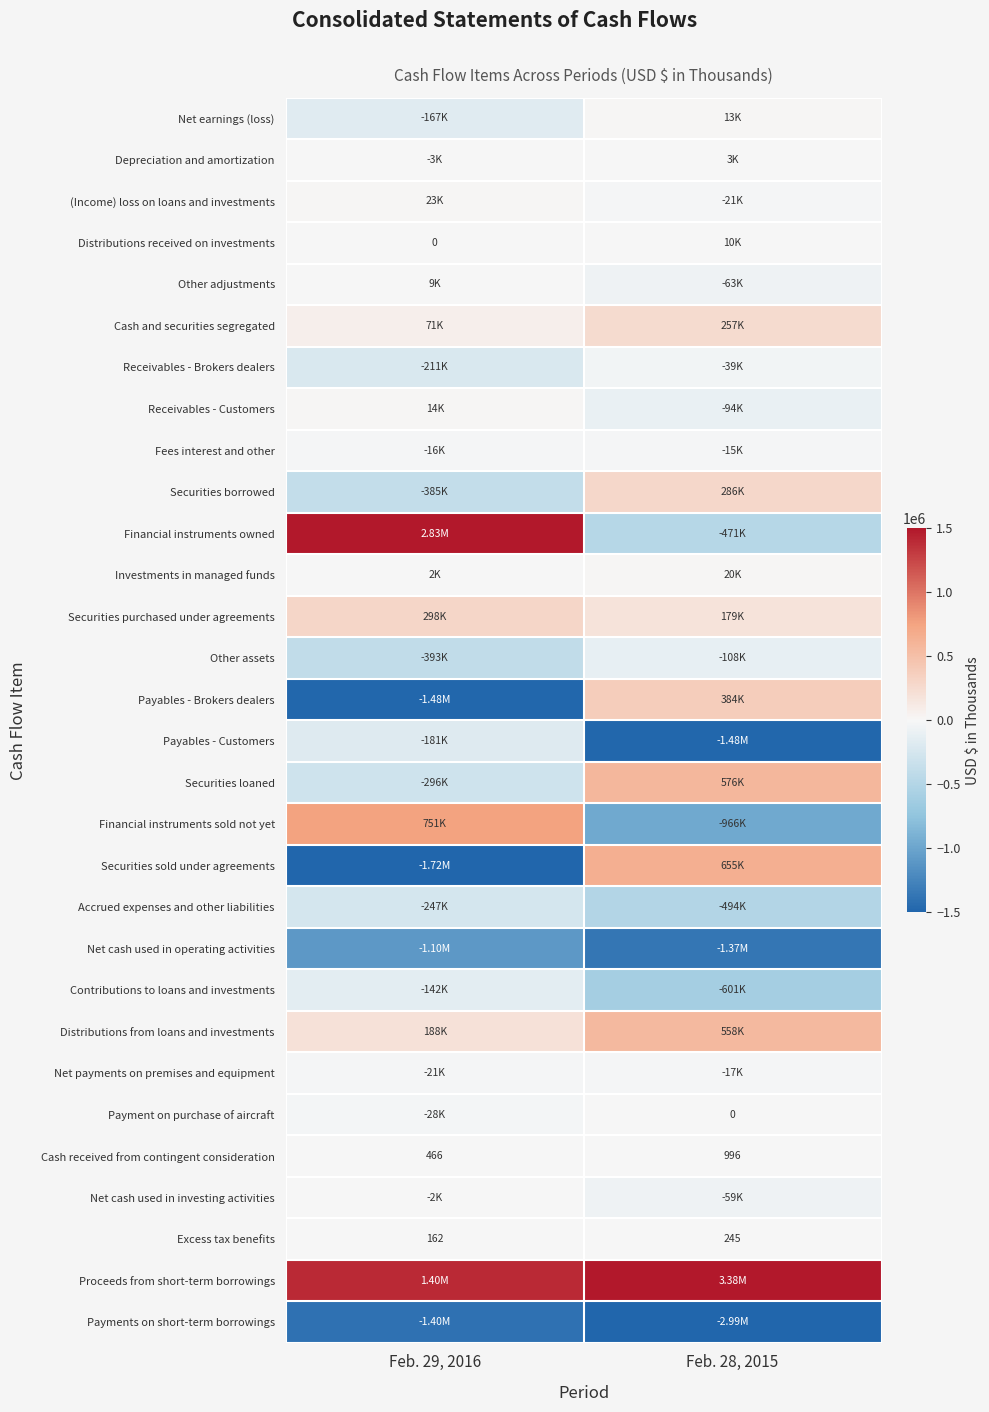

What is the difference between the maximum and minimum values in the Other adjustments series?

71440